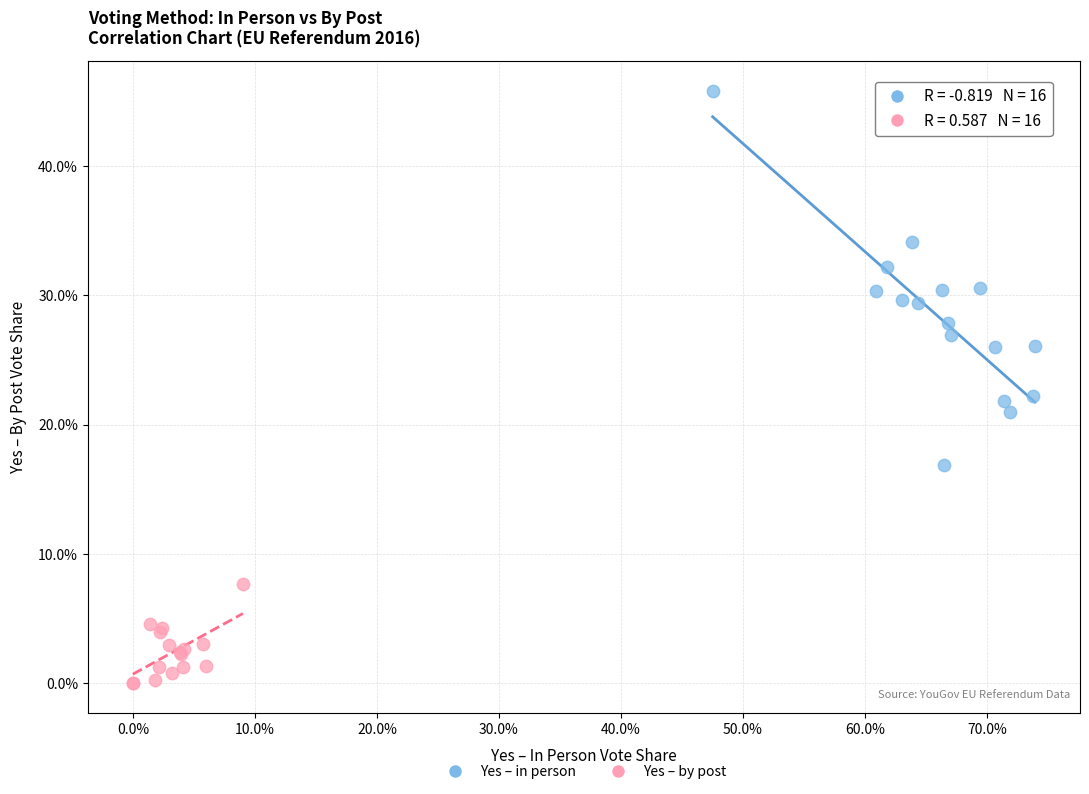

Which series reaches the minimum Y coordinate?

Yes – by post